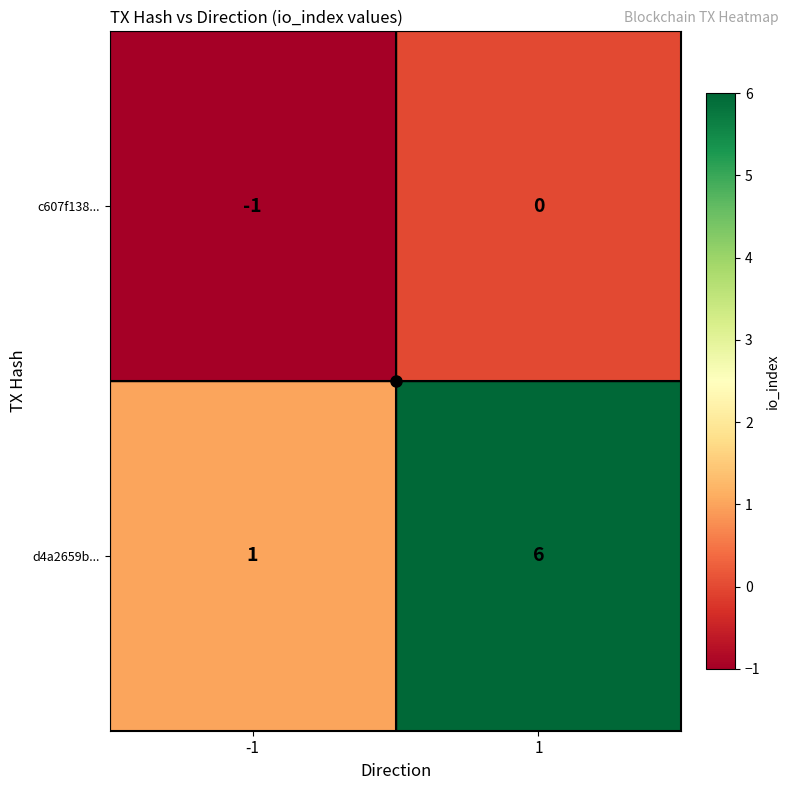

At which category is the sum across all series the highest?

1